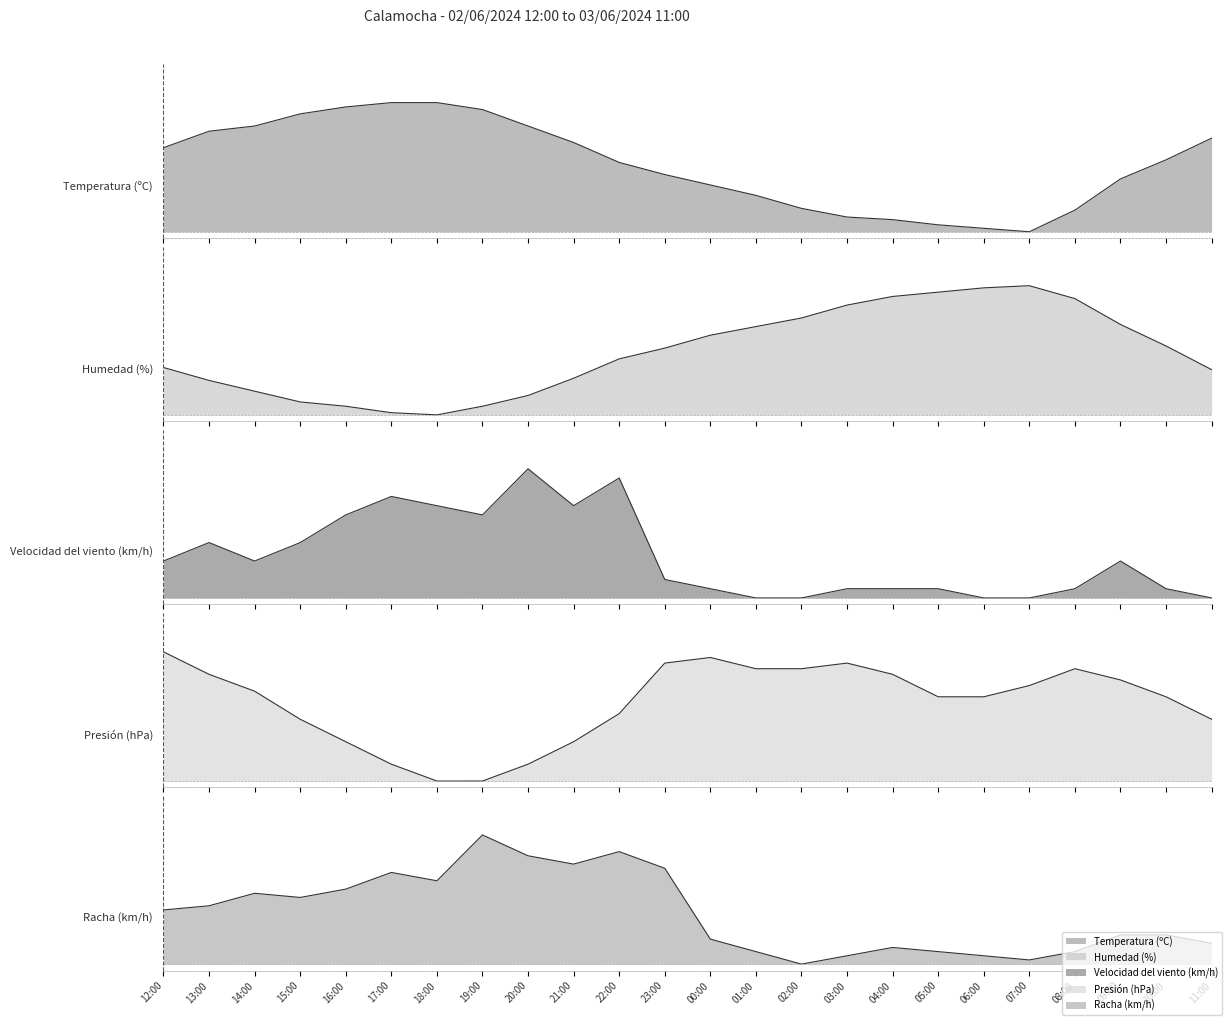

Between which two adjacent categories do Temperatura (ºC) and Humedad (%) first intersect?

22:00 and 23:00